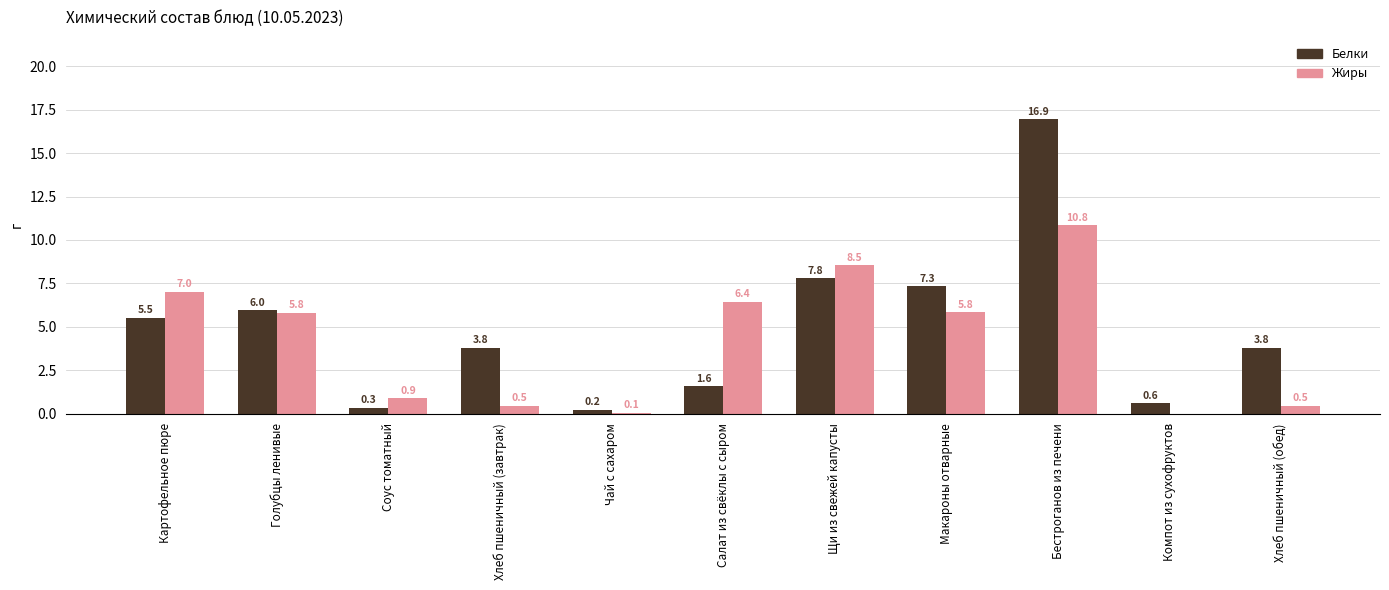

What is the approximate value of Жиры at Салат из свёклы с сыром?

6.4